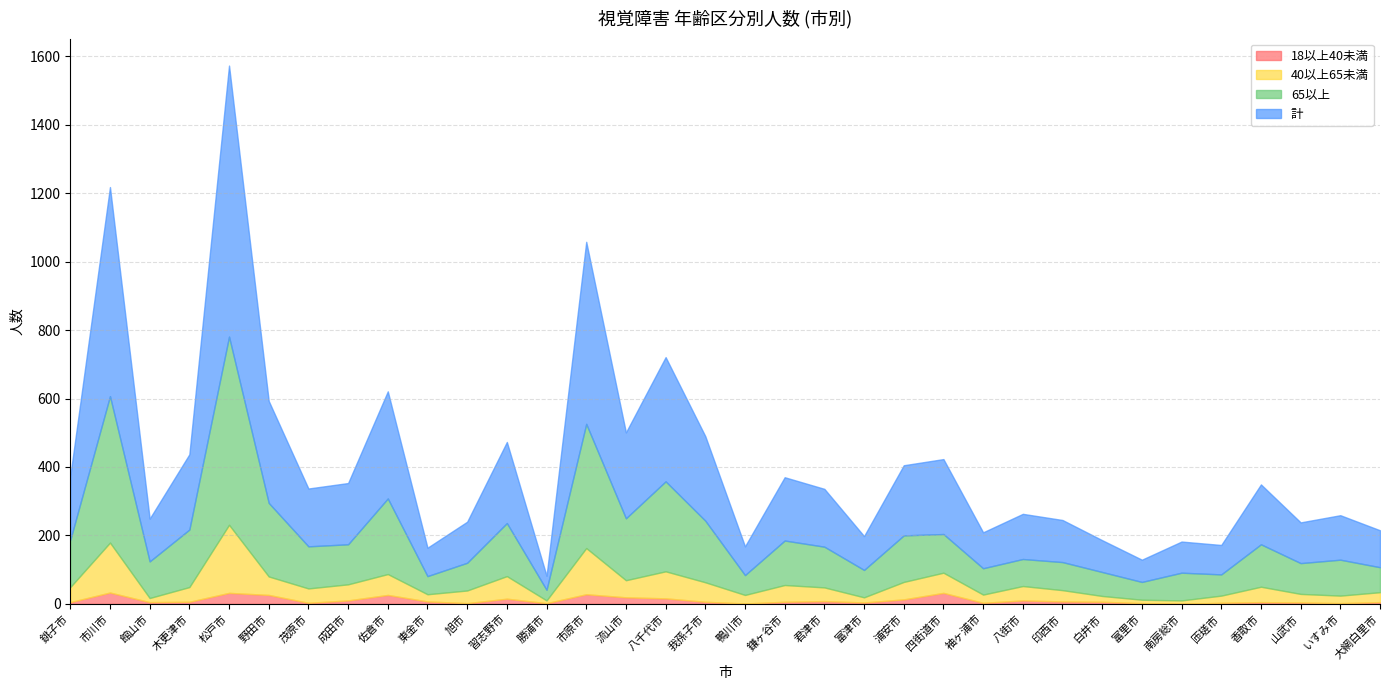

What is the spread (max minus min) of values at 習志野市?

222